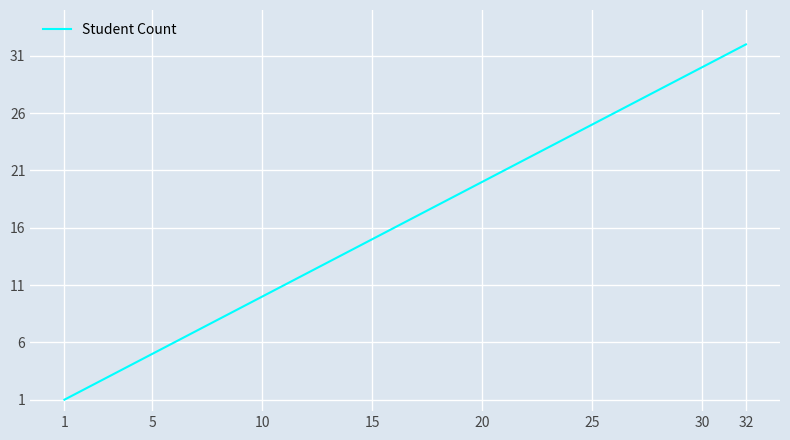

What is the greatest value displayed?

32